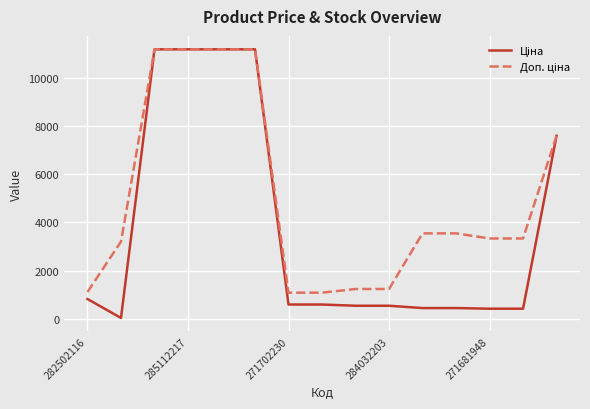

True or false: Ціна and Доп. ціна cross at least once.

False